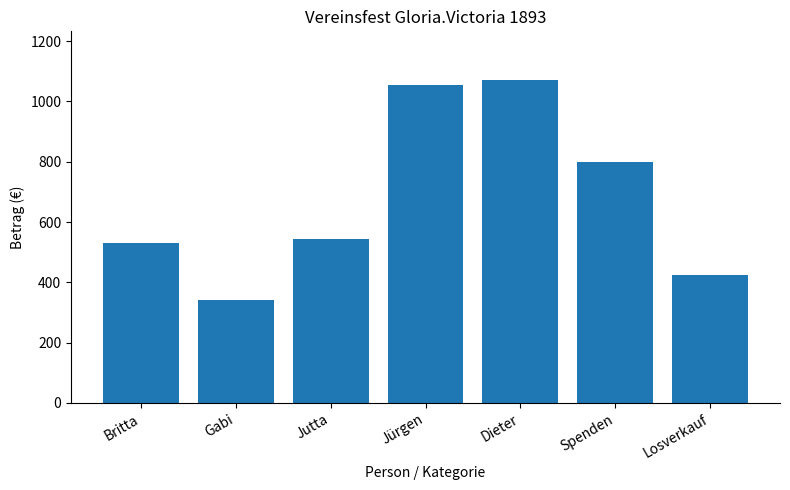

Rank the categories by value from highest to lowest.

Dieter, Jürgen, Spenden, Jutta, Britta, Losverkauf, Gabi